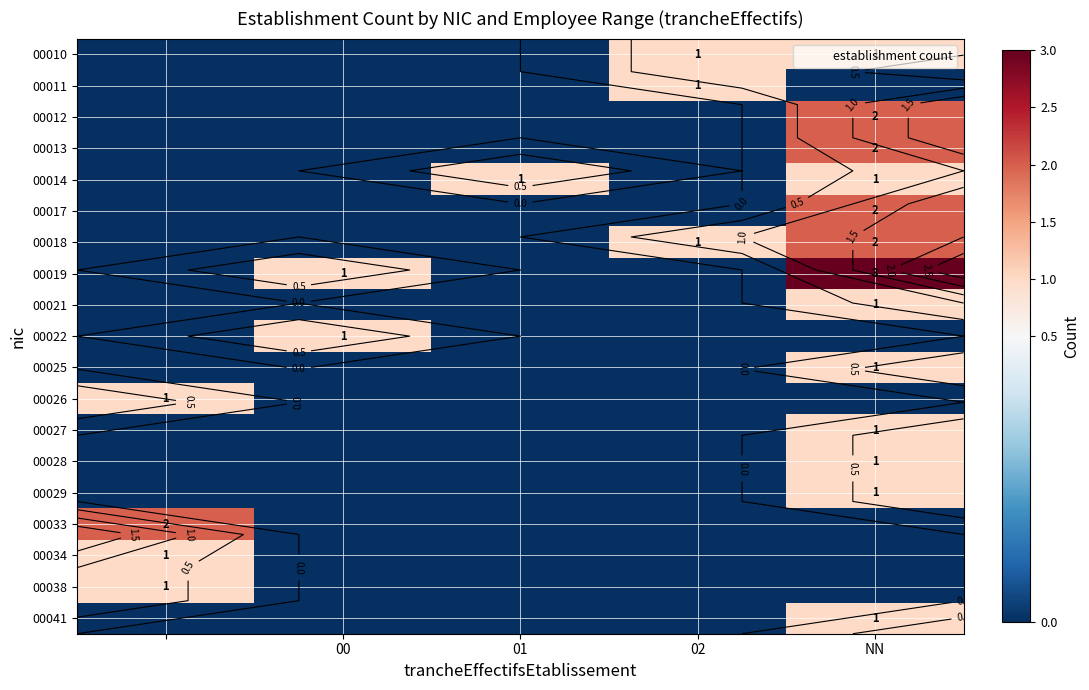

What is the difference between the second highest and minimum values in the 00014 series?

1